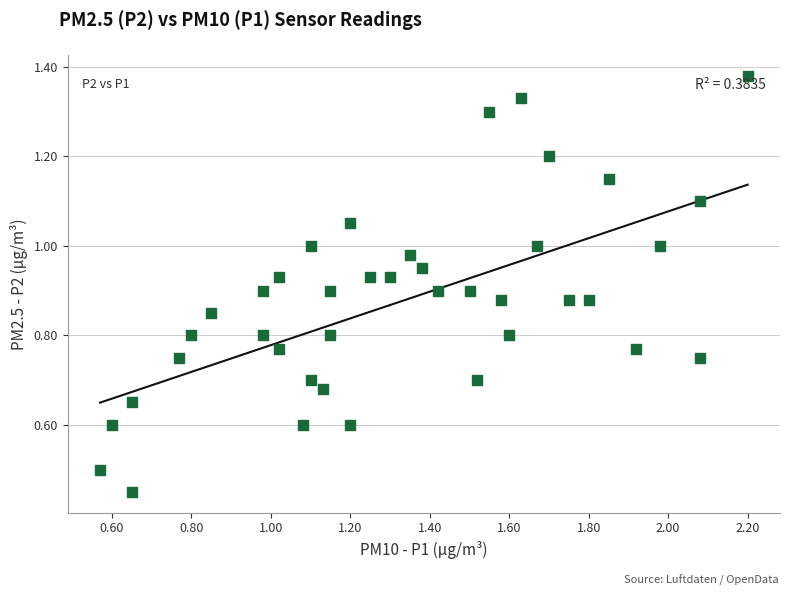

What is the range of X values (max minus min)?

1.6